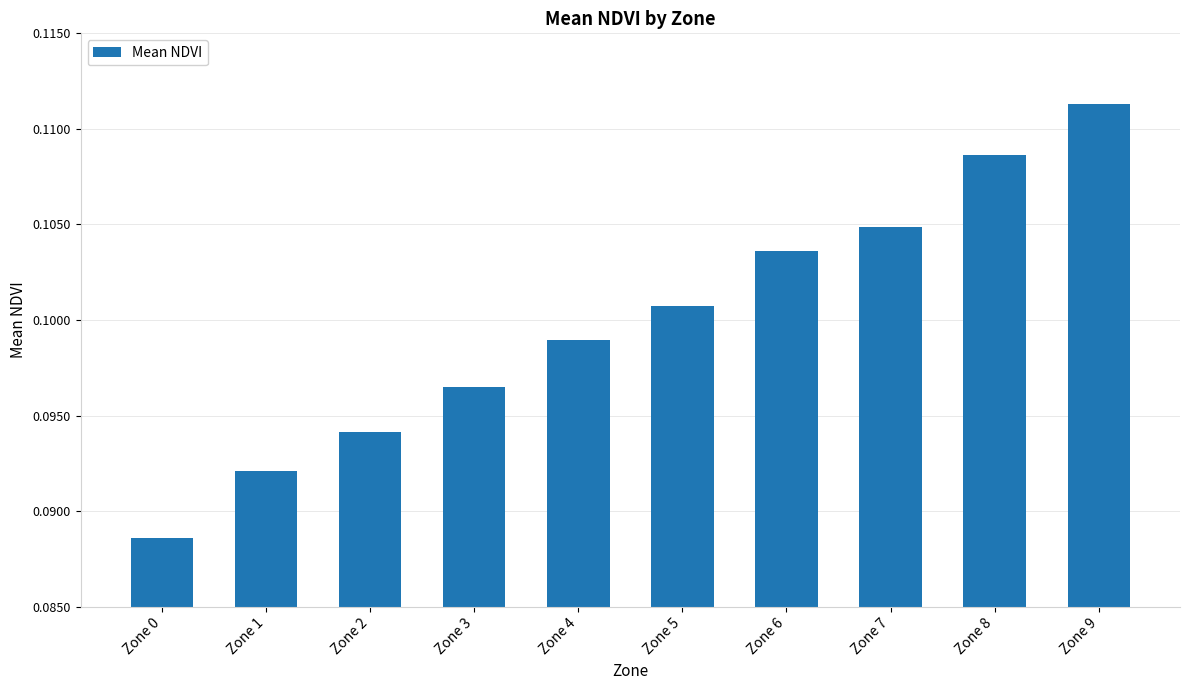

Which has a higher value, Zone 8 or Zone 7?

Zone 8